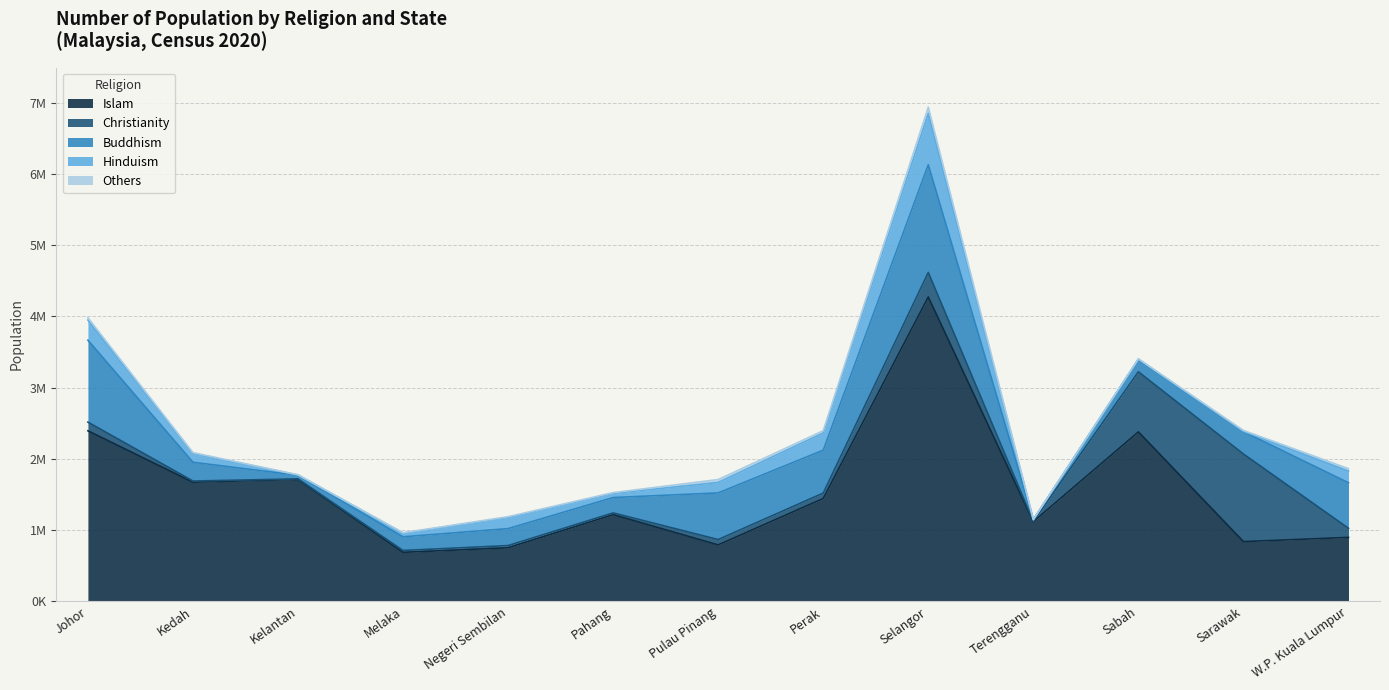

How many interior local valleys does the Buddhism series have?

4